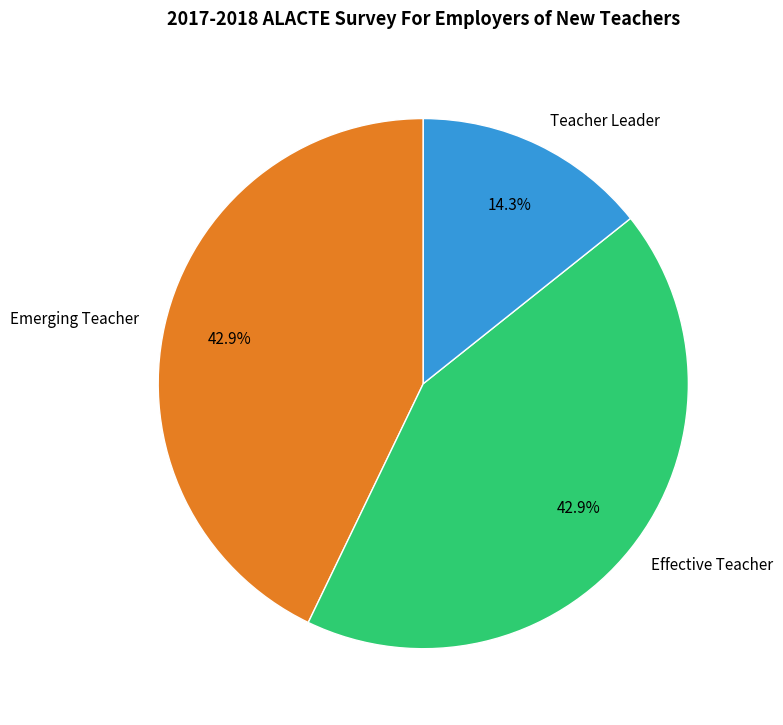

Count the number of slices in the pie.

3